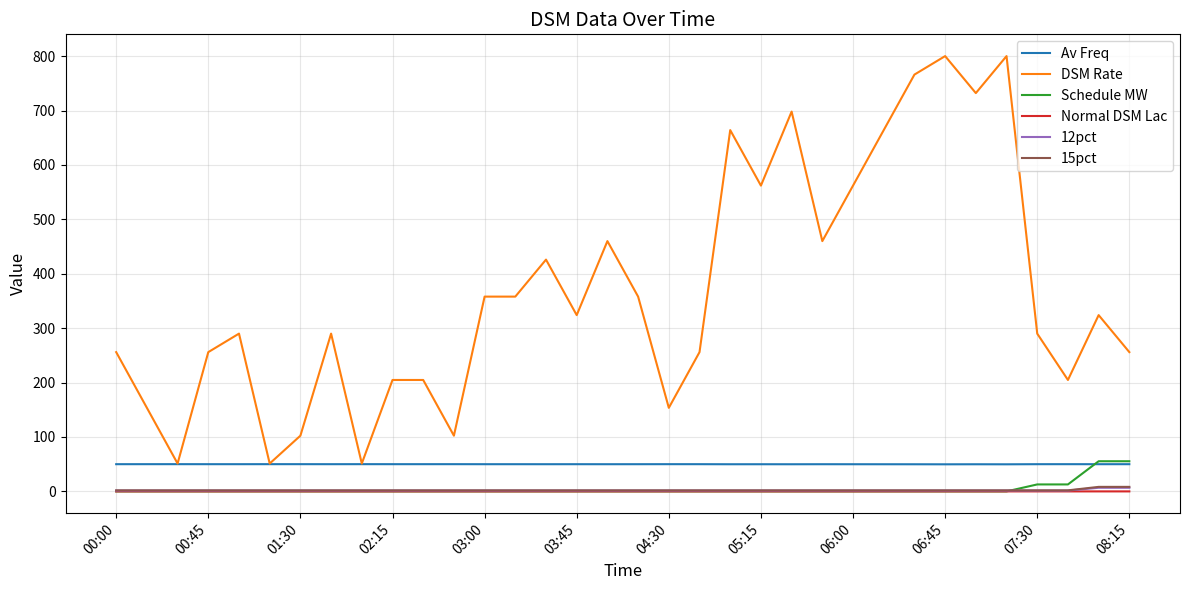

Which series has the largest range (max minus min)?

DSM Rate